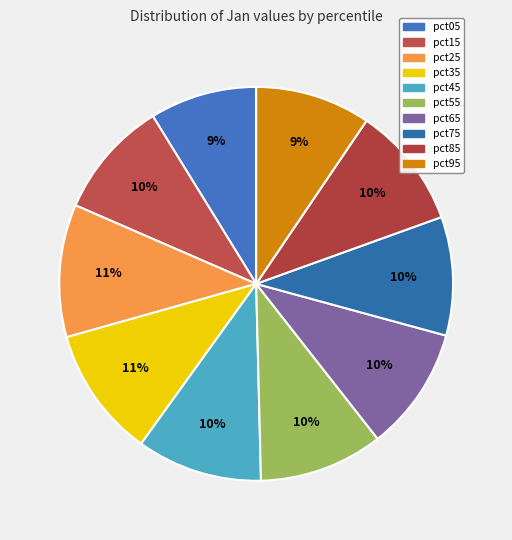

Count the number of slices in the pie.

10